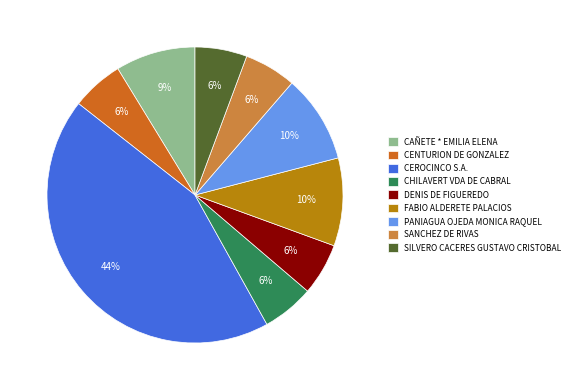

Between SILVERO CACERES GUSTAVO CRISTOBAL and CEROCINCO S.A., which is larger?

CEROCINCO S.A.